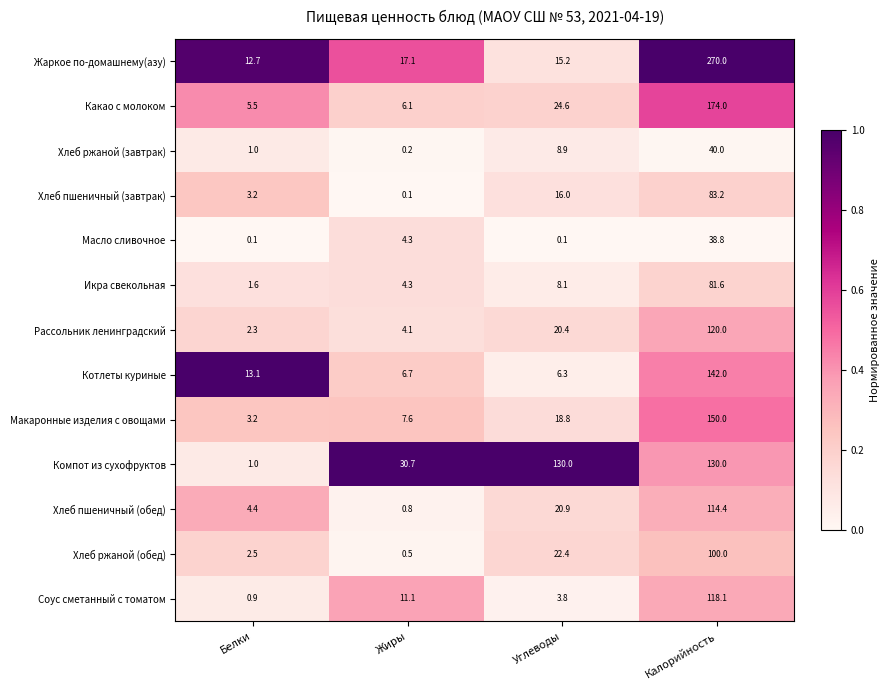

What is the spread (max minus min) of values at Жиры?

30.6